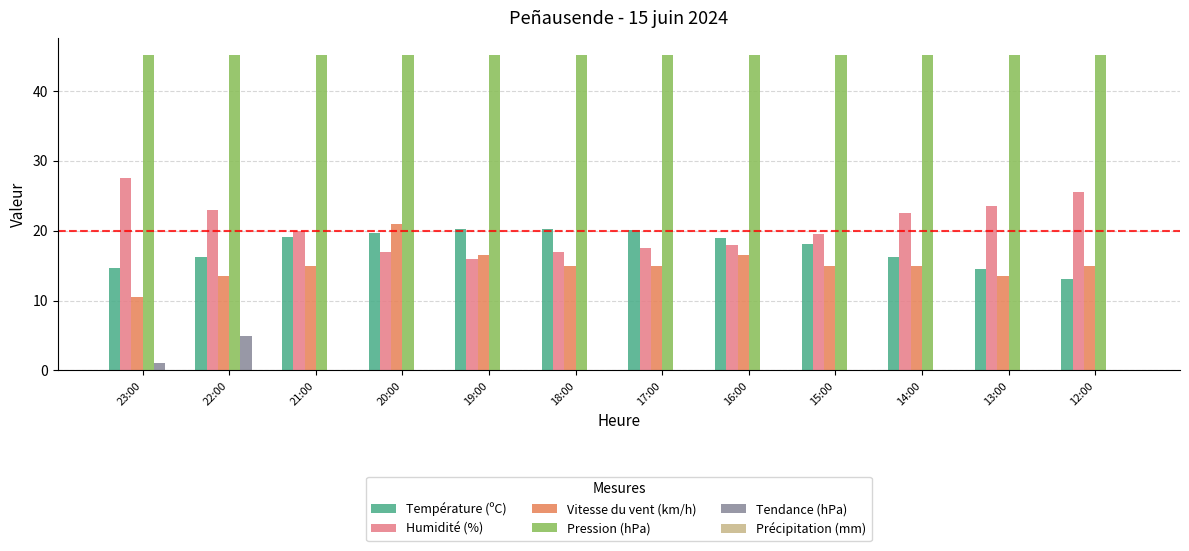

Is the value of Tendance (hPa) at 13:00 greater than the value of Humidité (%) at 15:00?

No